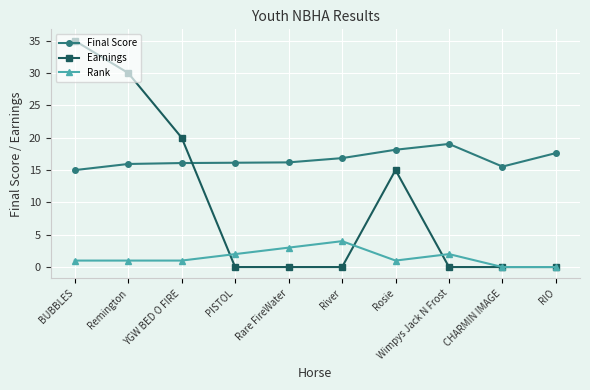

Count the Rank values in the range 1 to 2.

6